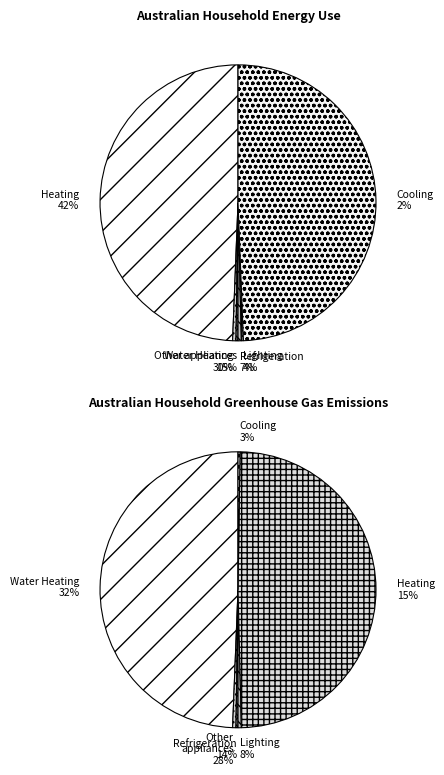

Is the sum of 1 and 5 greater than half?

No